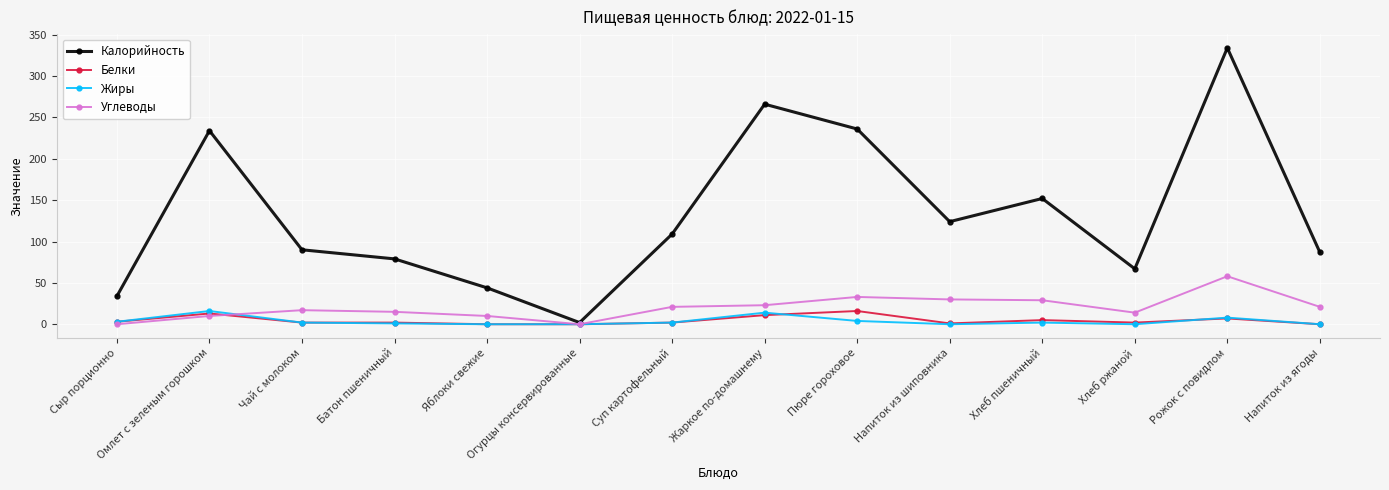

The Жиры series shows 8 at Рожок с повидлом. True or false?

True